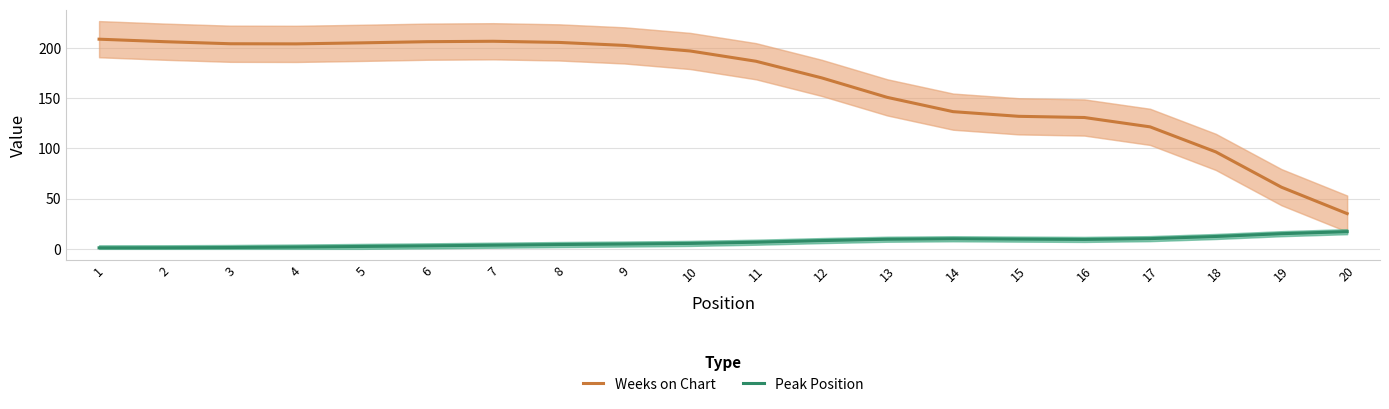

What is the value of the Peak Position point at the 15th from the left?

9.7